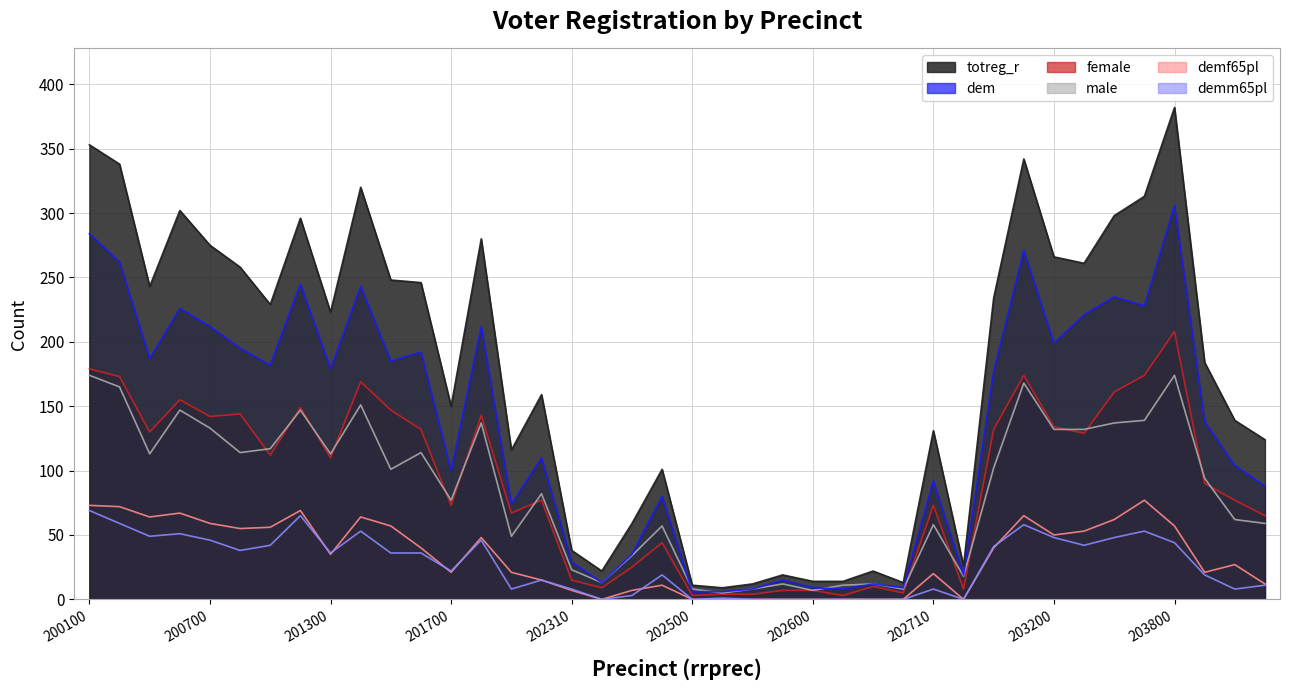

How many interior local peaks does the demm65pl series have?

10